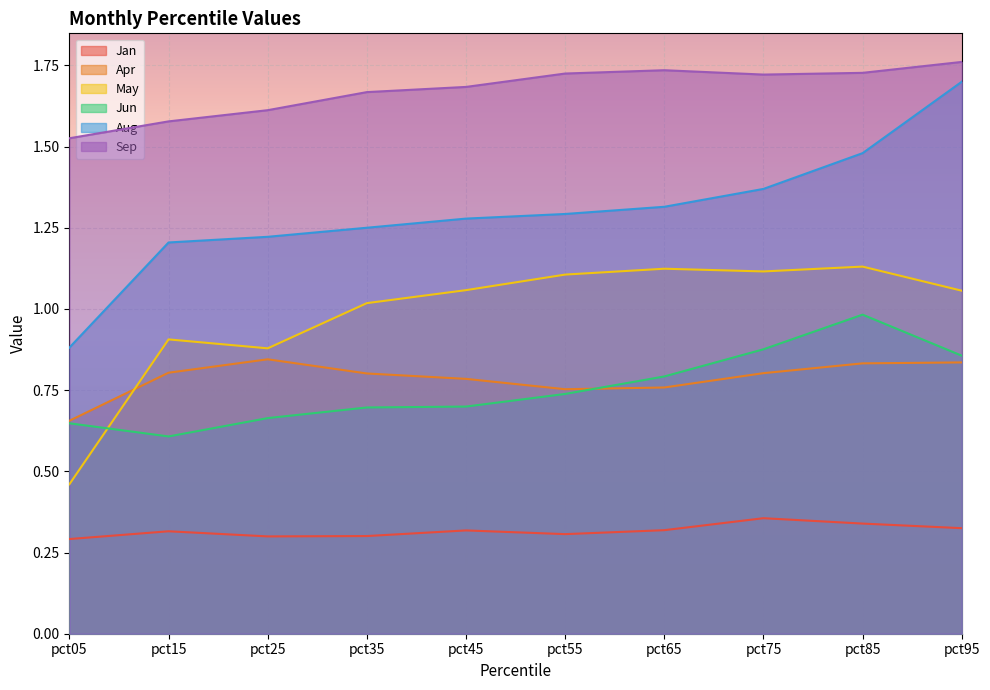

Which series ends up on top after the final intersection of Jun and May?

May